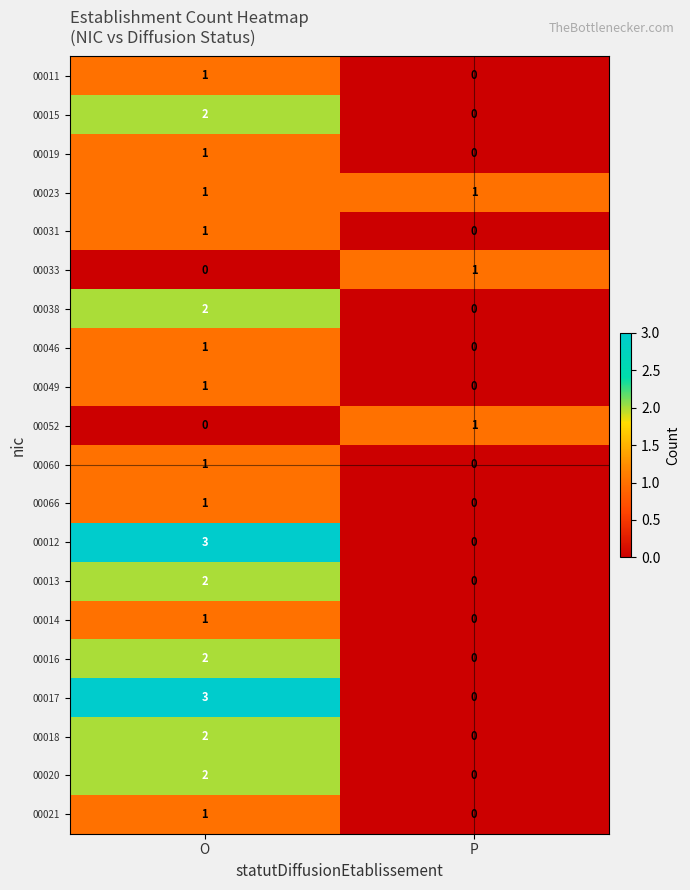

At which label is 00046 closest to 0?

P